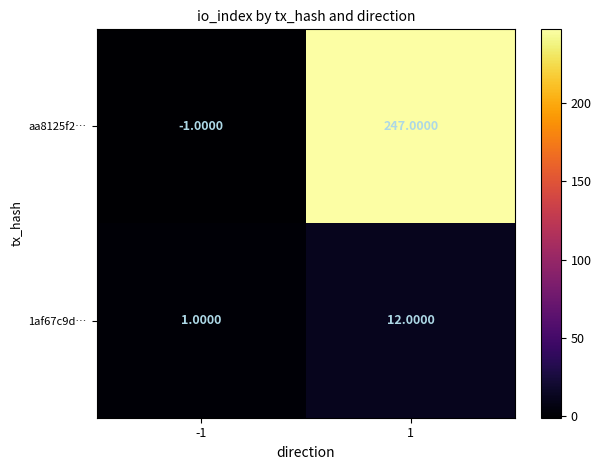

Rank the series by their average value, from lowest to highest.

1af67c9d…, aa8125f2…